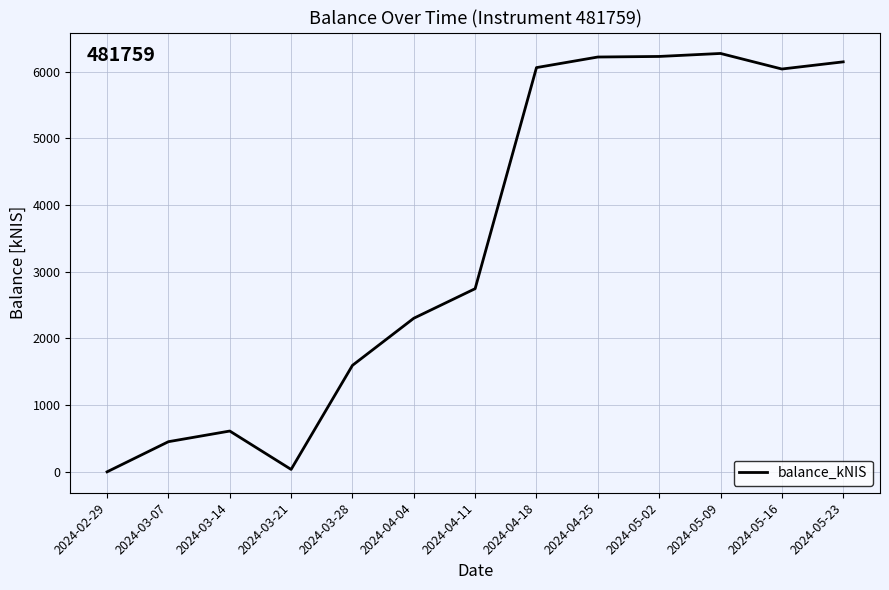

Is this an area chart (filled region under the line)?

No